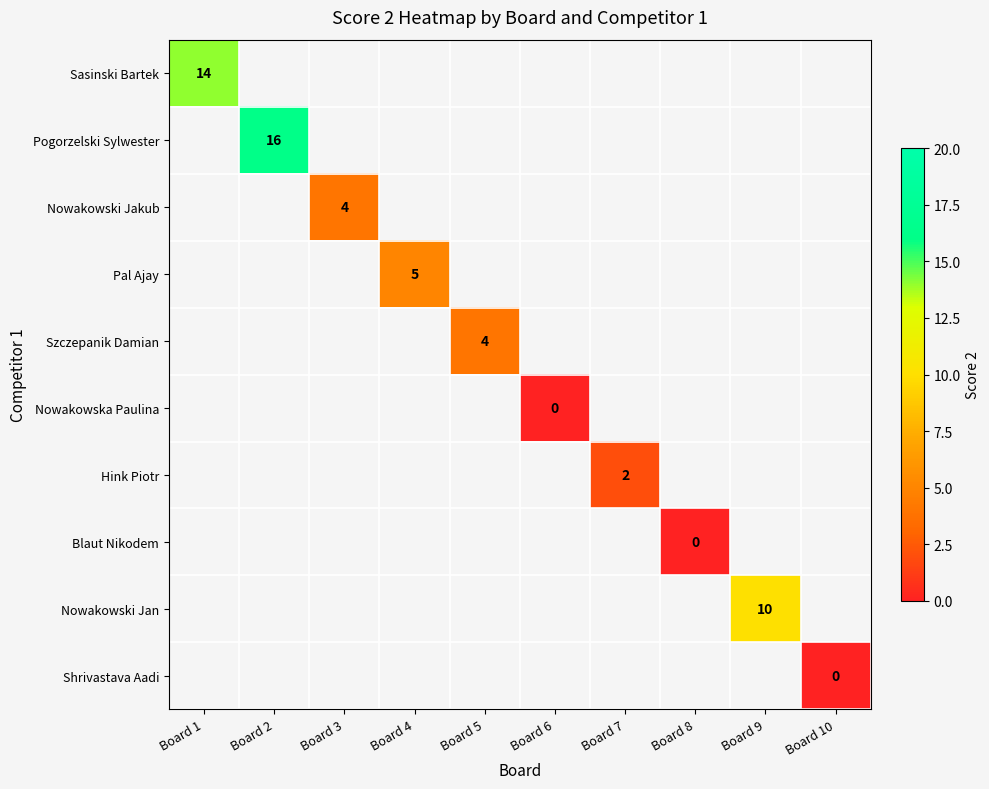

The value of Pogorzelski Sylwester at Board 2 is 28. True or false?

False